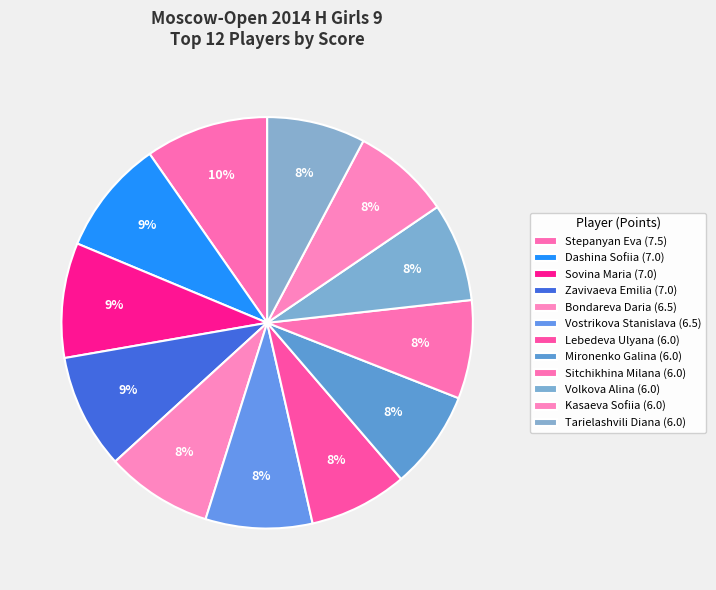

To the nearest percent, what is the average slice percentage?

8%